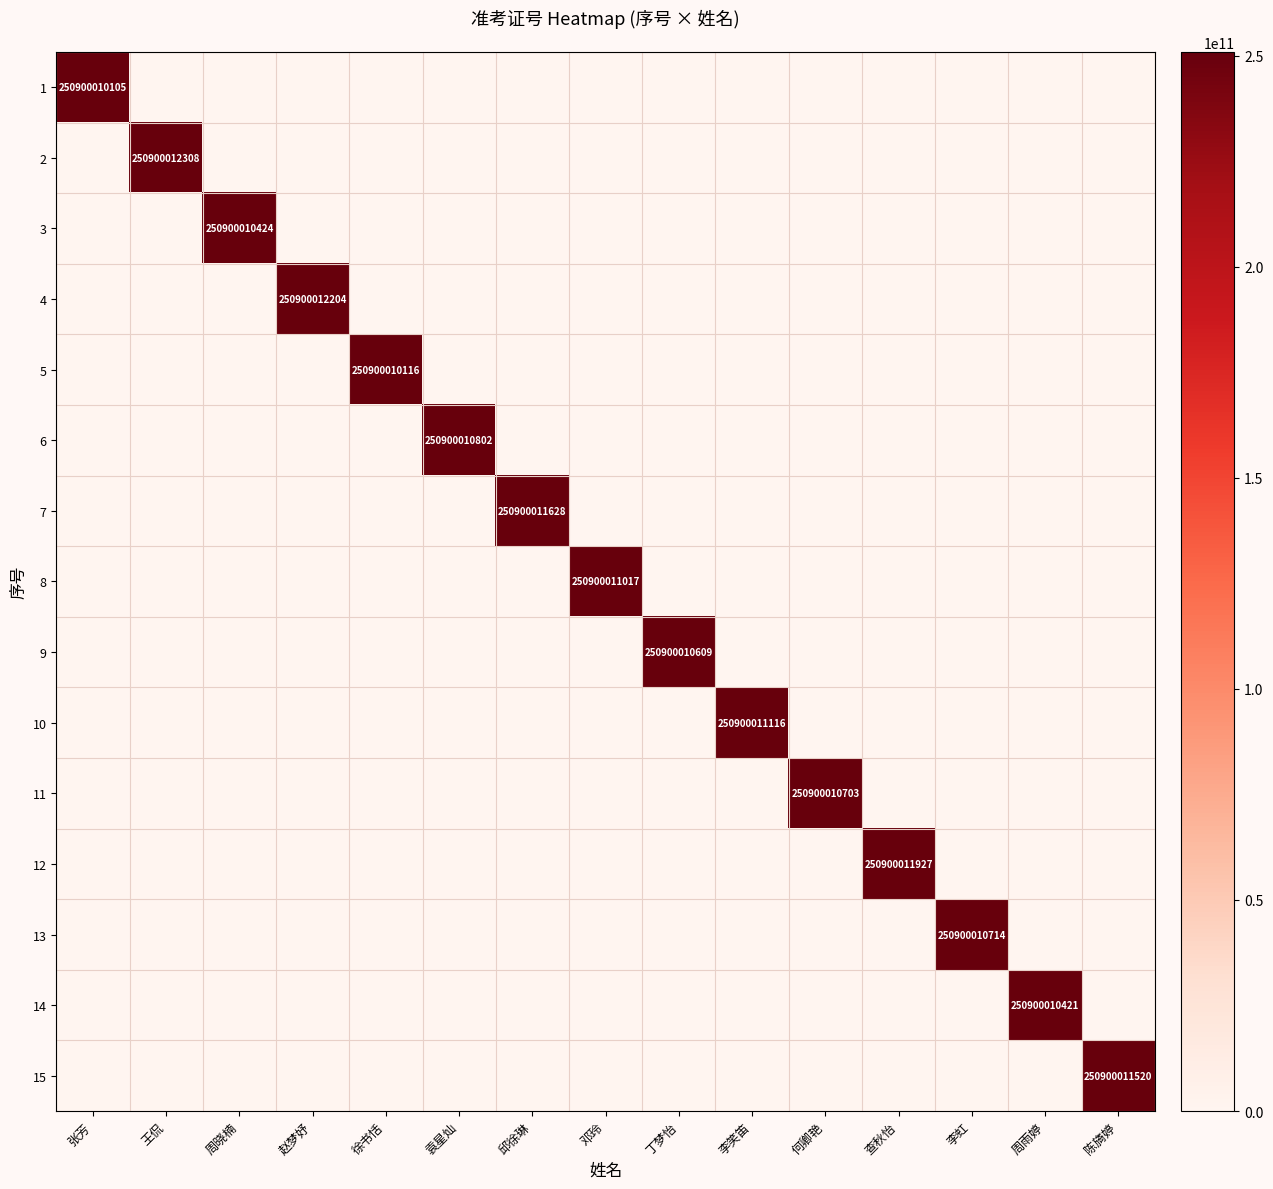

How many categories are shown in the chart?

15